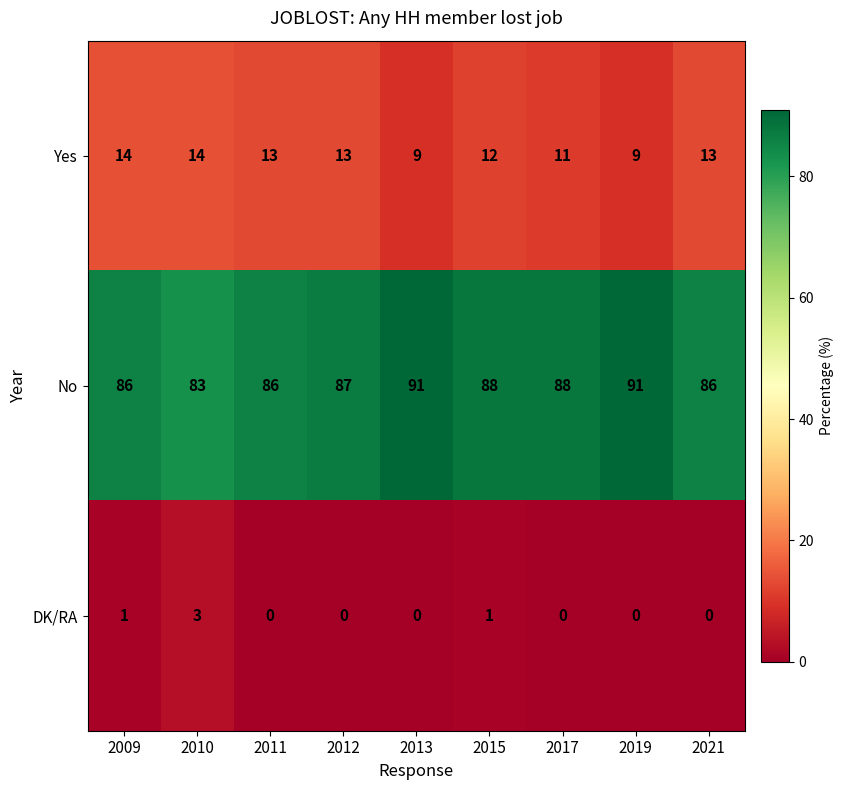

Reading left to right, list all the values displayed in this chart.

Yes: 14	14	13	13	9	12	11	9	13
No: 86	83	86	87	91	88	88	91	86
DK/RA: 1	3	0	0	0	1	0	0	0